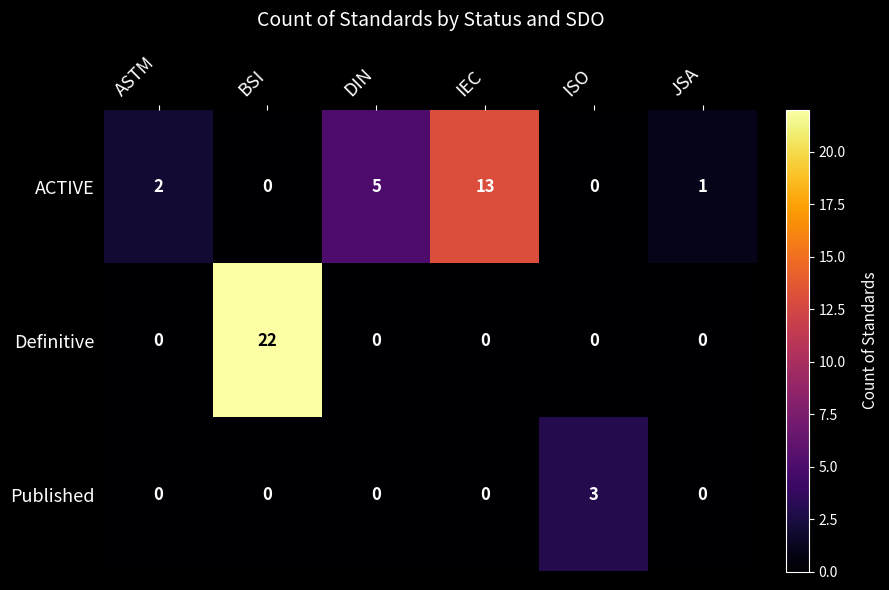

What is the total value across all series at BSI?

22